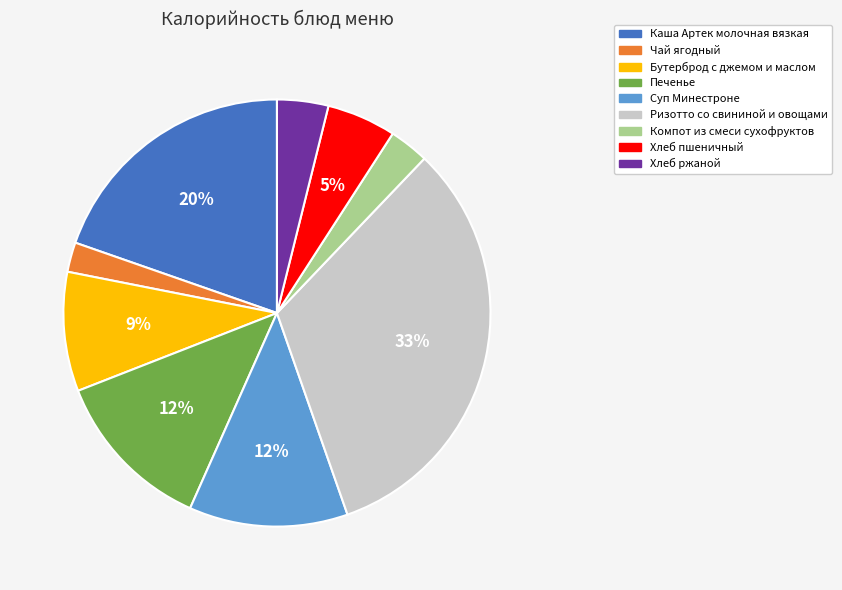

How many segments does this pie chart have?

9